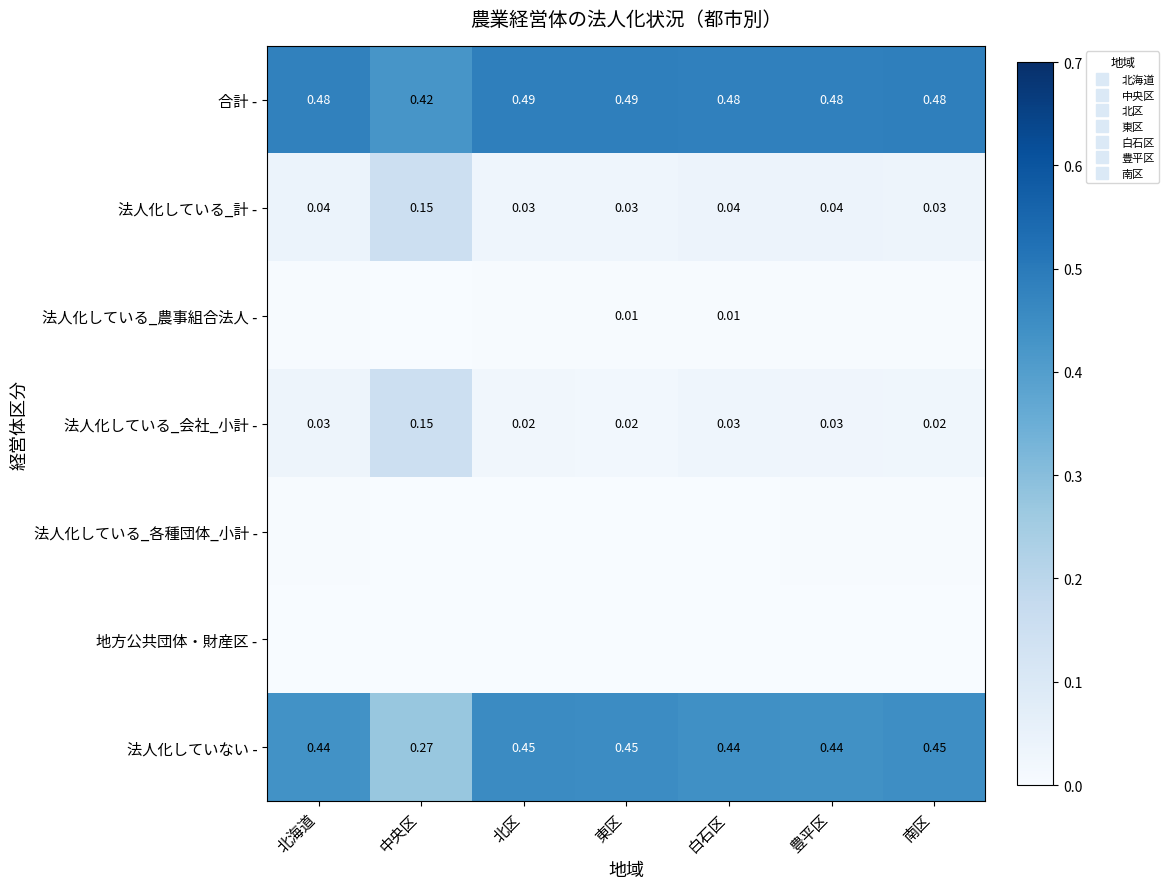

Rank the series at 北海道 from lowest to highest value.

地方公共団体・財産区 -, 法人化している_農事組合法人 -, 法人化している_各種団体_小計 -, 法人化している_会社_小計 -, 法人化している_計 -, 法人化していない -, 合計 -